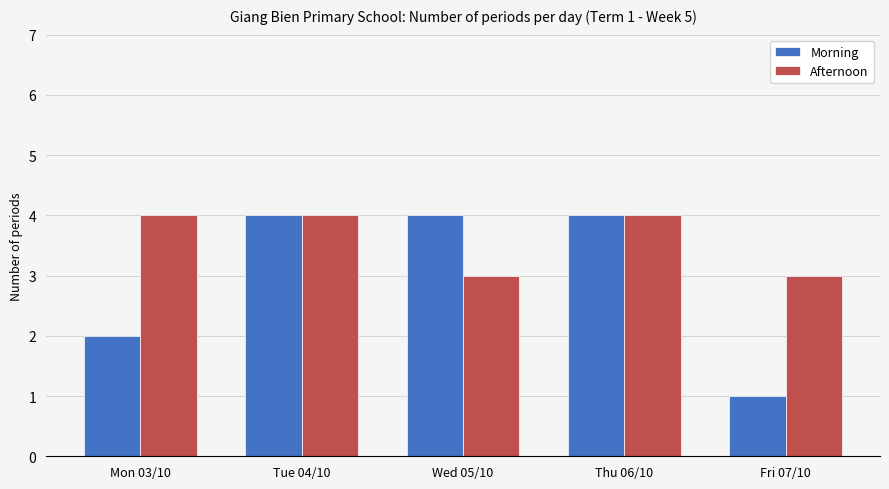

What is the difference between the highest and lowest values at Wed 05/10?

1